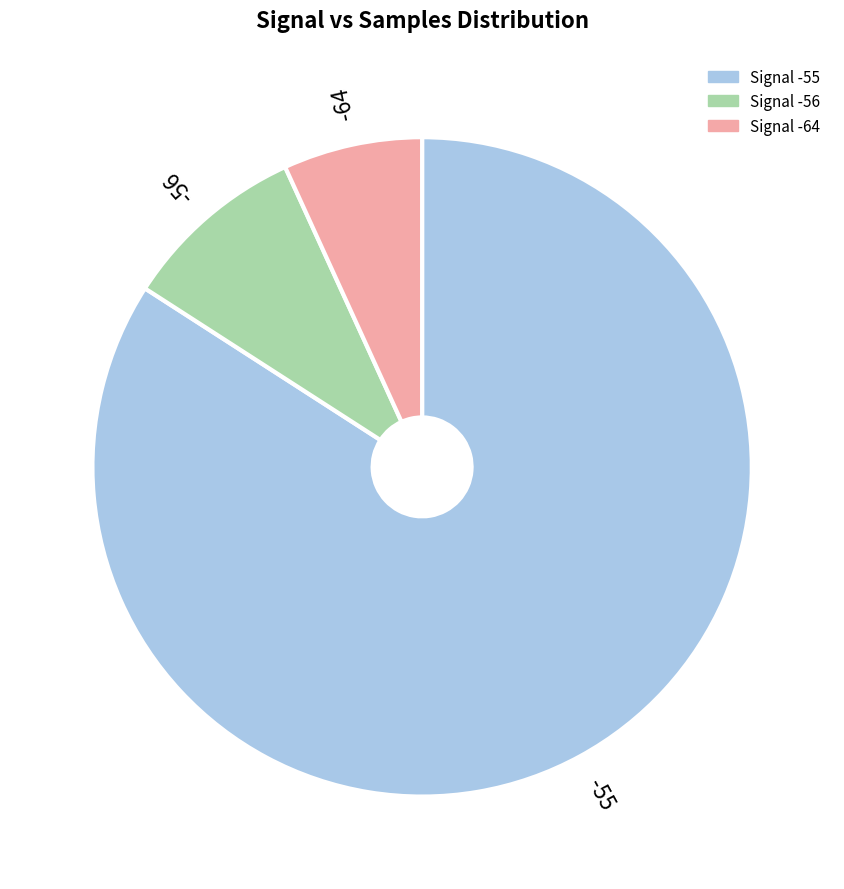

Is there a majority slice in this chart?

Yes